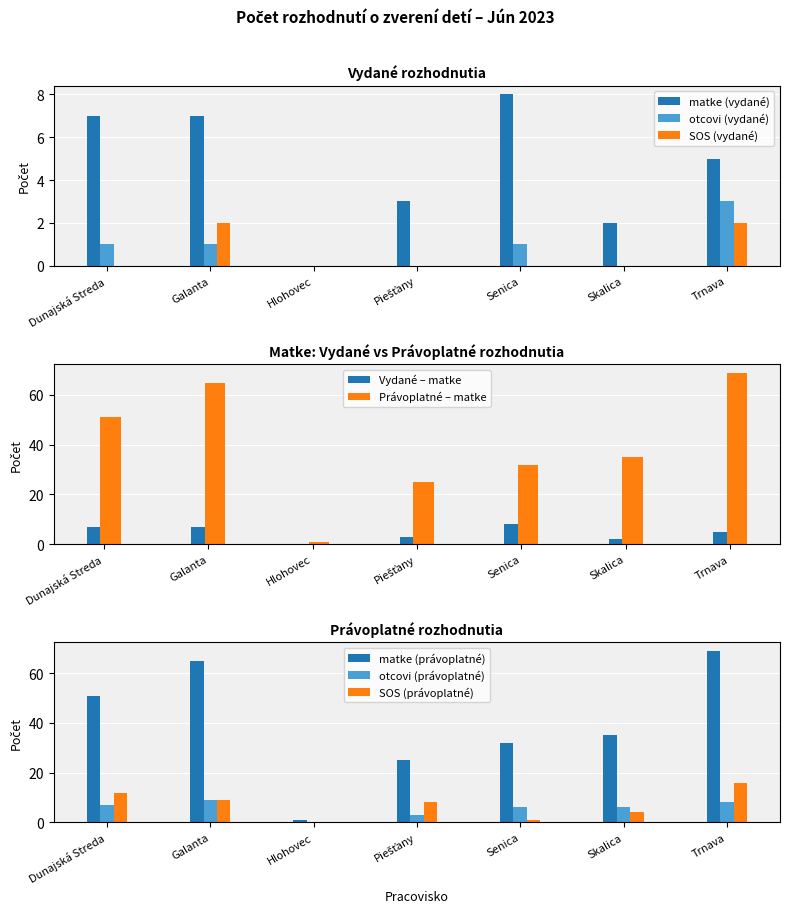

What is the total value across all series at Galanta?

93